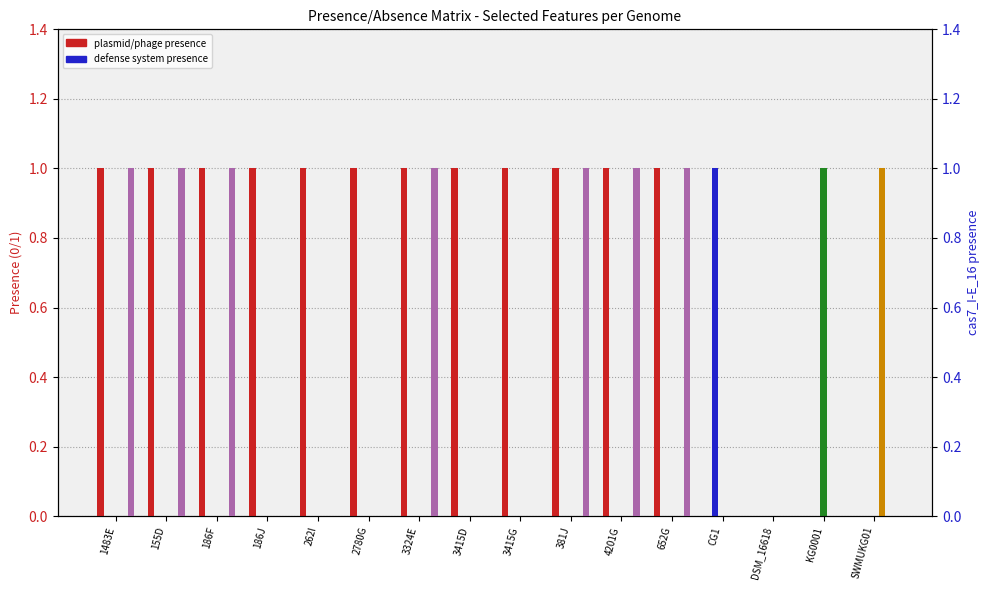

Which category has the lowest value in the Phage Kgph4 (49.7Kb) series?

1483E